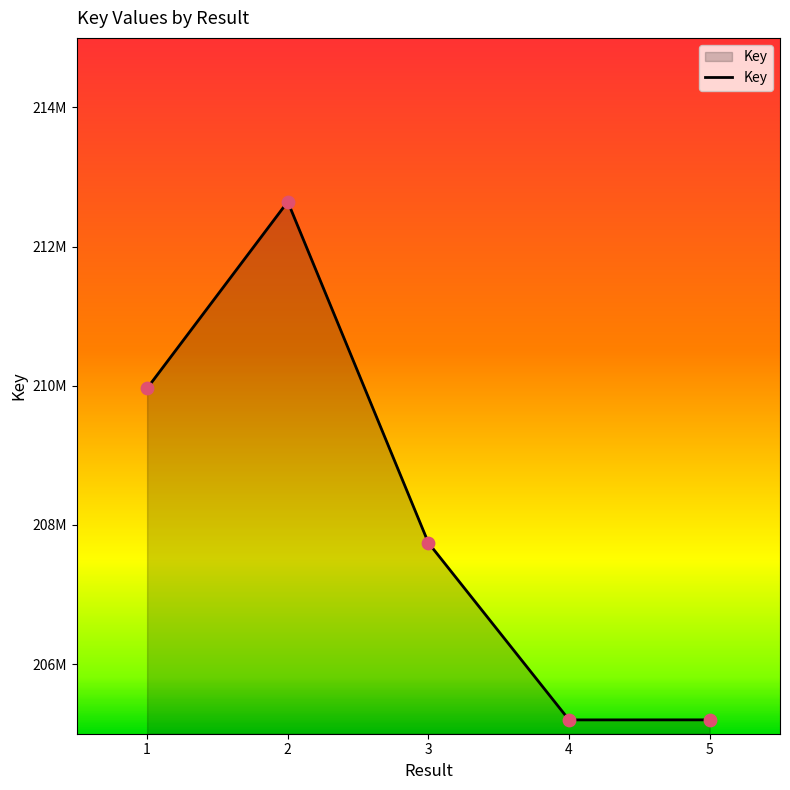

Is this an area chart (filled region under the line)?

Yes